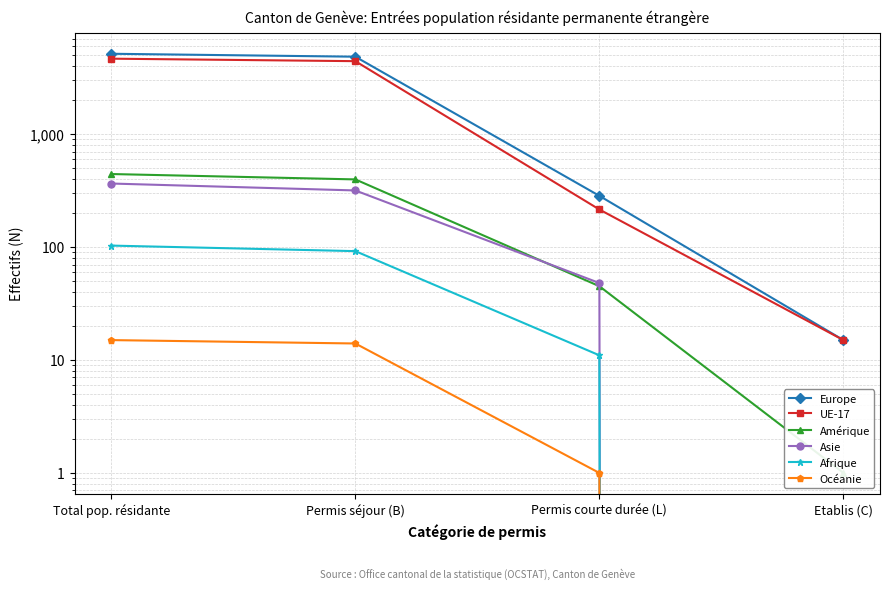

True or false: Océanie and Afrique intersect in this chart.

False